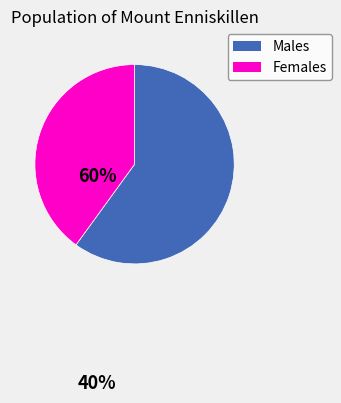

Which category has the smallest portion of the pie?

Females